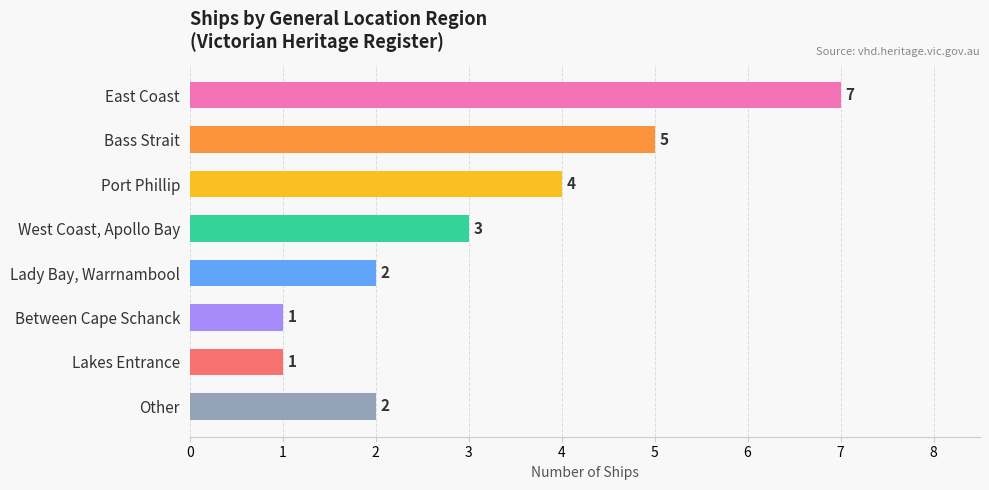

Are the bars grouped side by side (vs. stacked)?

No